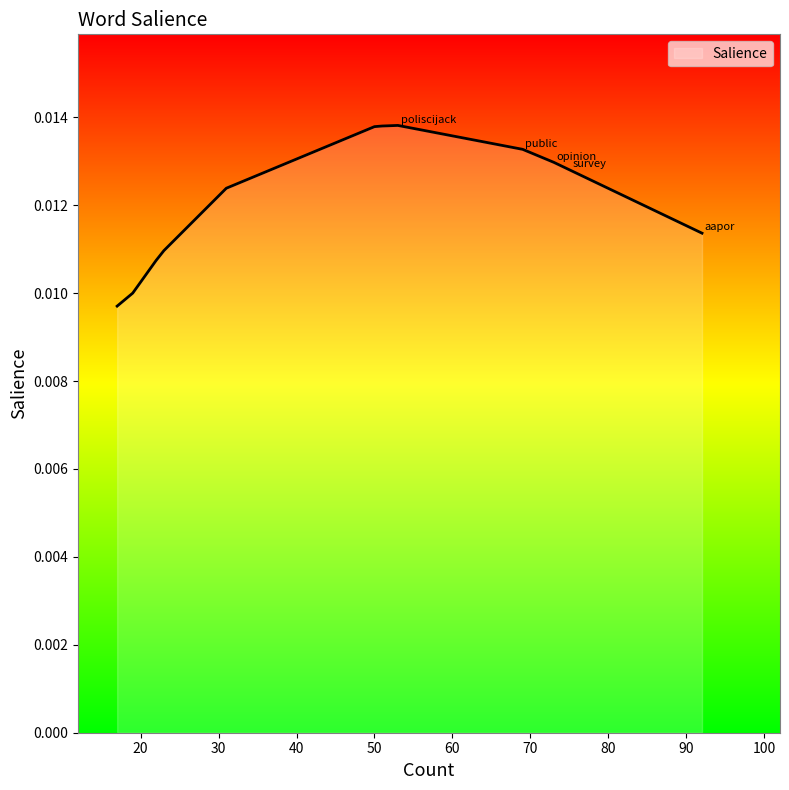

List the labels in order of value, largest first.

poliscijack, quarterly, think, nerds, piece, public, opinion, survey, methods, aapor, research, cernat_a, student, papers, working